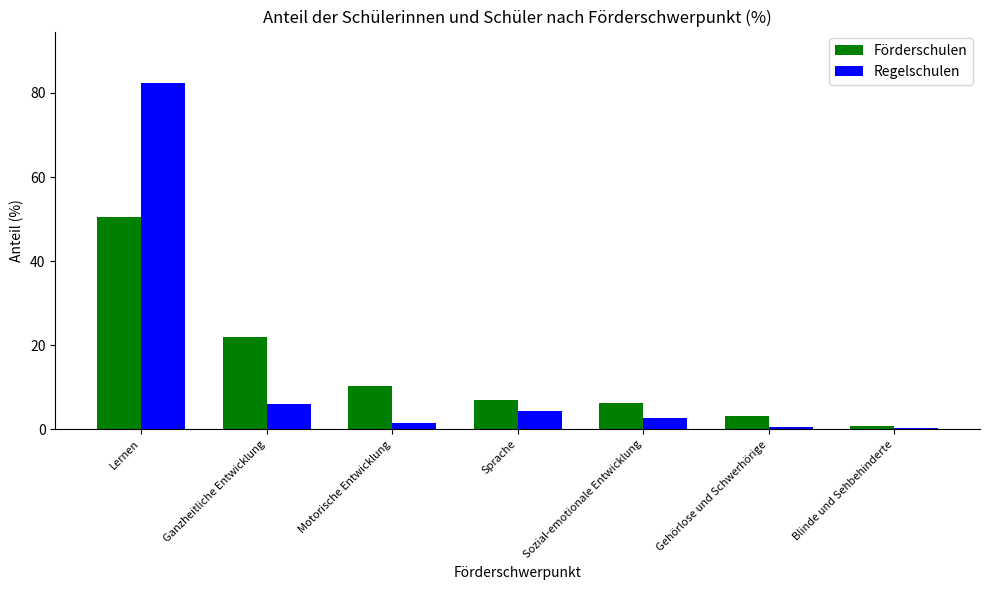

Is the value of Förderschulen at Sozial-emotionale Entwicklung greater than the value of Regelschulen at Sprache?

Yes